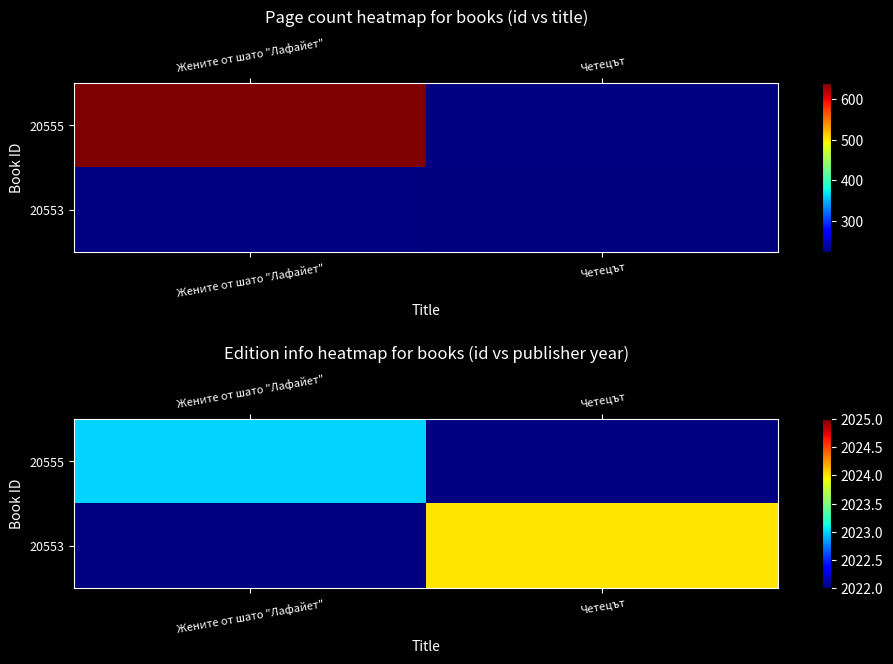

Which has a higher value, Четецът or Жените от шато "Лафайет"?

Жените от шато "Лафайет"